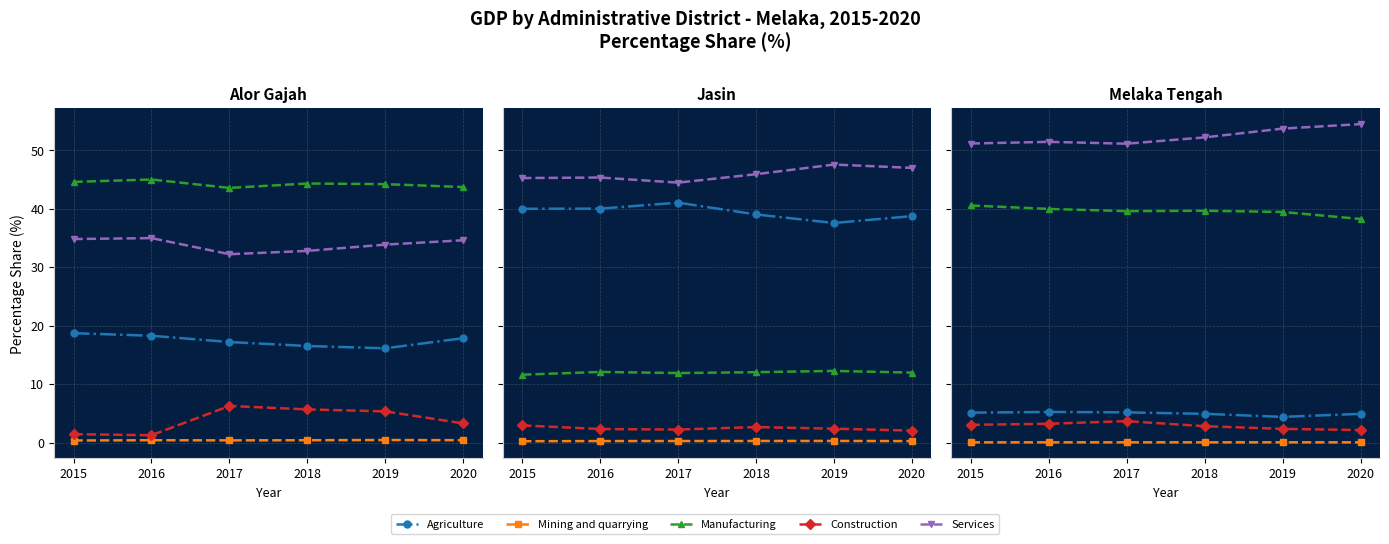

Rank the categories by Agriculture value from highest to lowest.

2016, 2017, 2015, 2018, 2020, 2019